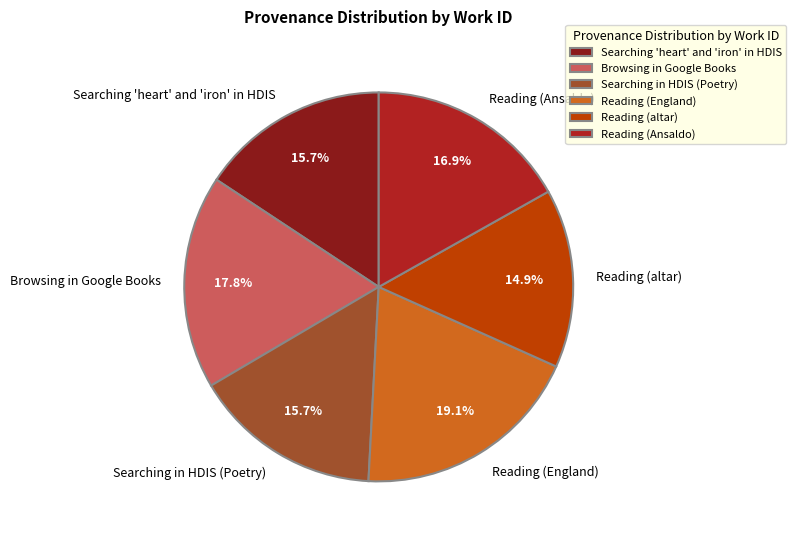

What is the smallest slice in the pie chart?

Reading (altar)